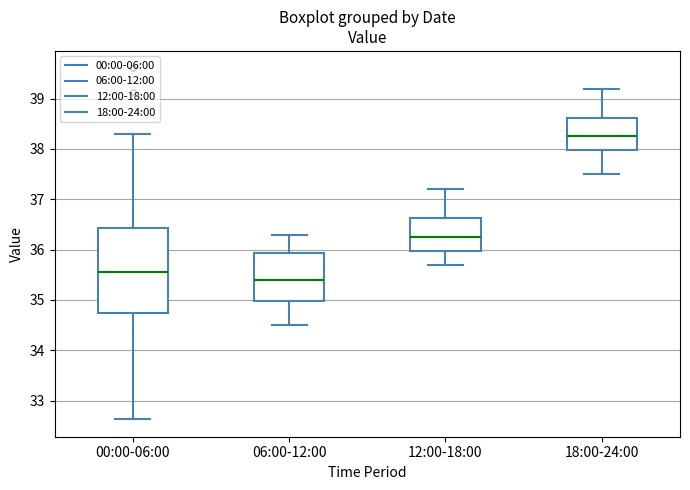

Where does the lower whisker of the box for 06:00-12:00 end on the y-axis? The values are not printed on the chart, so give them approximately, as read against the axis.

34.5